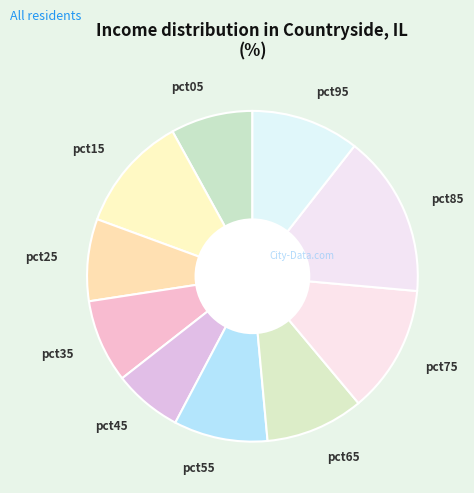

Combined, do pct95 and pct15 account for over 50%?

No